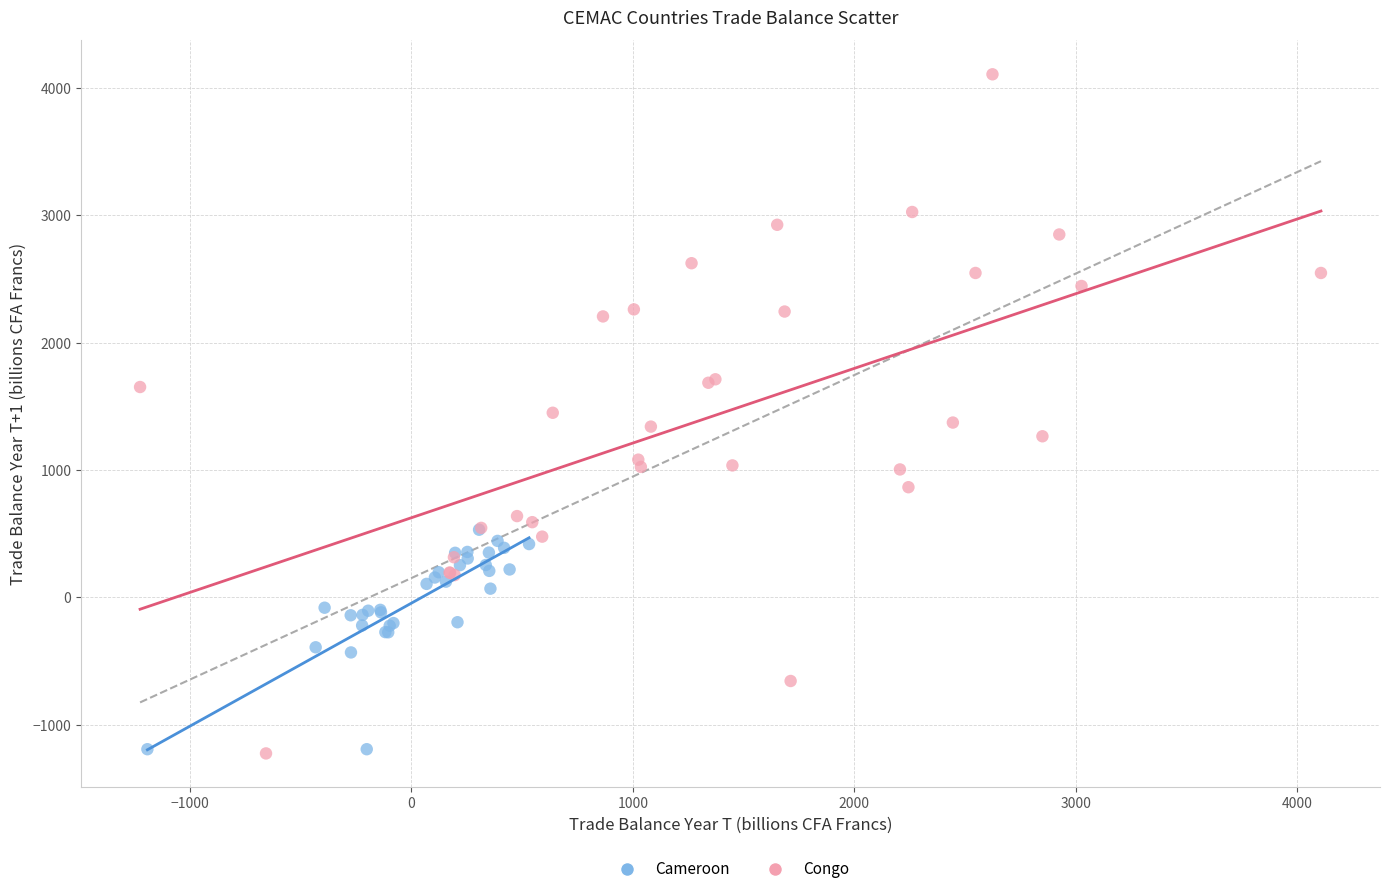

Which series has the largest Y range (max minus min)?

Congo